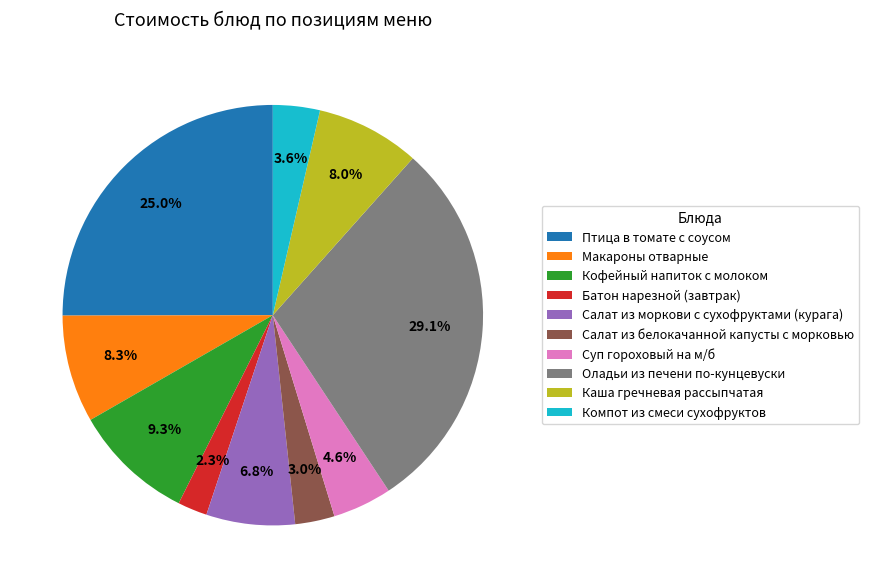

To the nearest percent, what is the average slice percentage?

10%